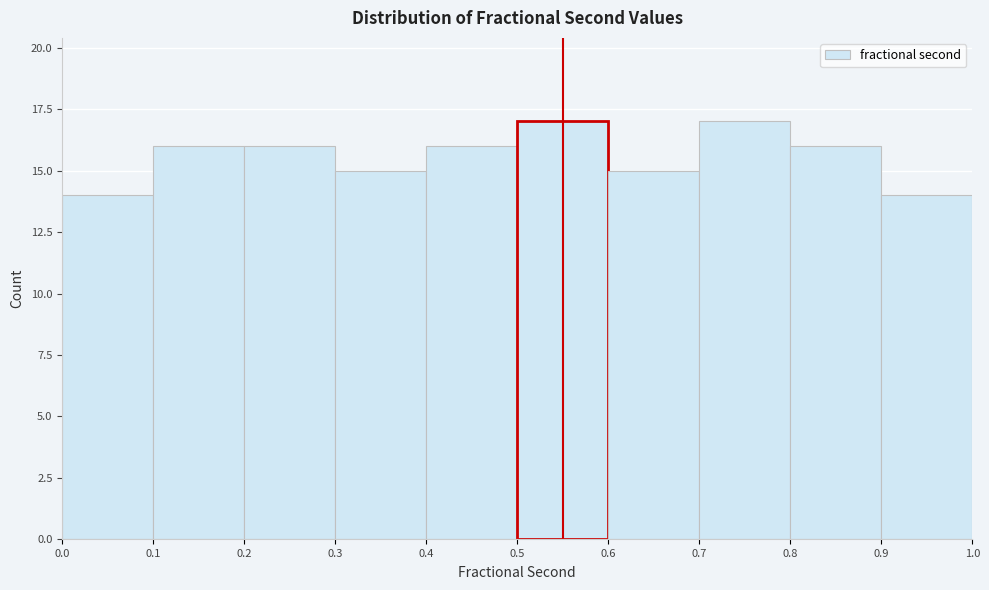

Reading left to right, list every bar in this chart as the range it spans on the x-axis followed by its height. The values are not printed on the chart, so give them approximately, as read against the axis.

0.0 to 0.1: 14
0.1 to 0.2: 16
0.2 to 0.3: 16
0.3 to 0.4: 15
0.4 to 0.5: 16
0.5 to 0.6: 17
0.6 to 0.7: 15
0.7 to 0.8: 17
0.8 to 0.9: 16
0.9 to 1.0: 14